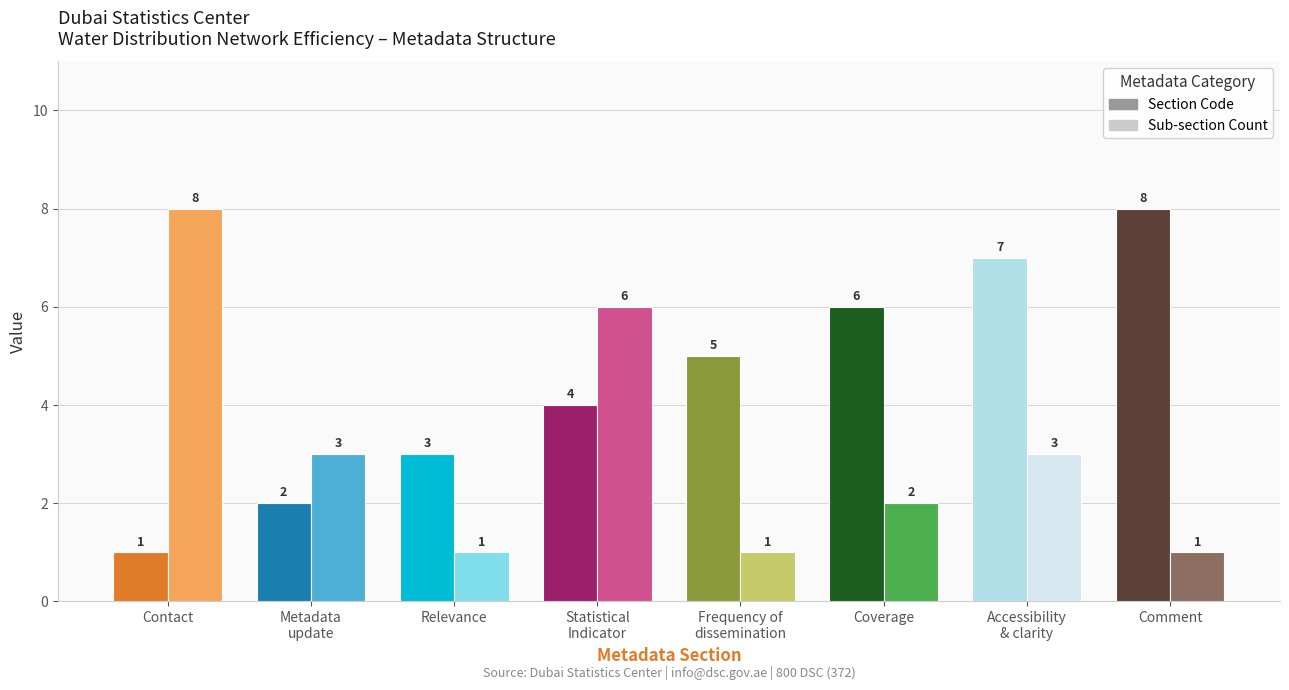

What is the label of the 7th bar from the left?

Accessibility
& clarity